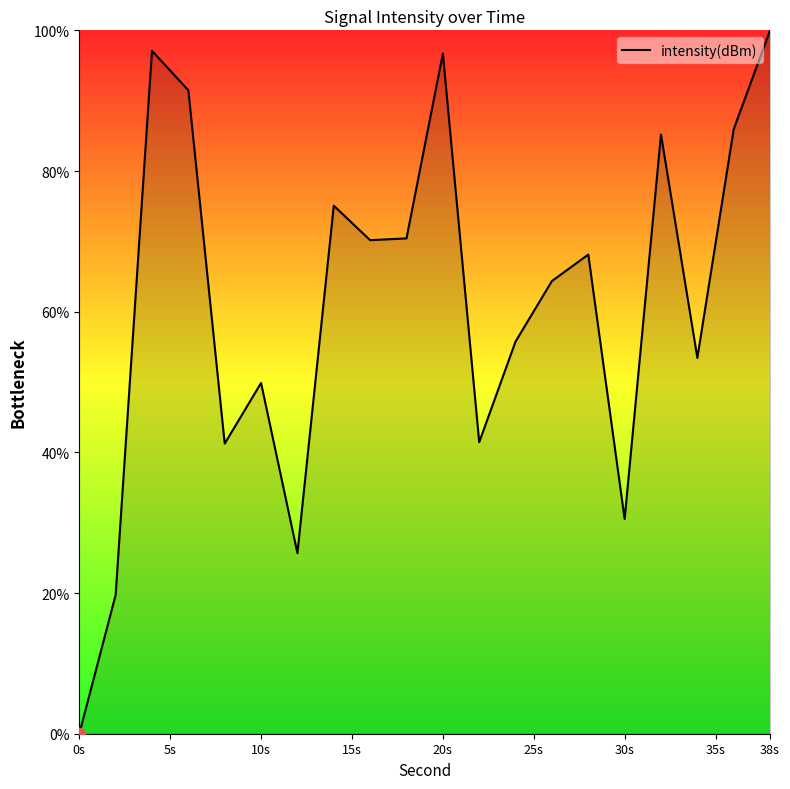

What is the difference between the maximum and minimum values?

100.0